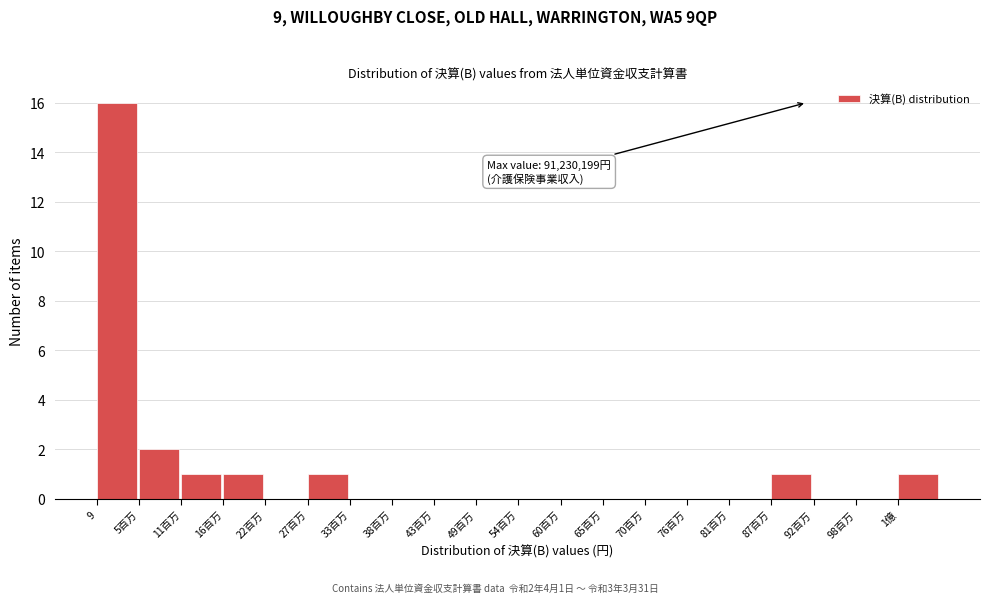

Reading left to right, what are all the values shown in this chart?

9=16	5百万=2	11百万=1	16百万=1	22百万=0	27百万=1	33百万=0	38百万=0	43百万=0	49百万=0	54百万=0	60百万=0	65百万=0	70百万=0	76百万=0	81百万=0	87百万=1	92百万=0	98百万=0	1億=1